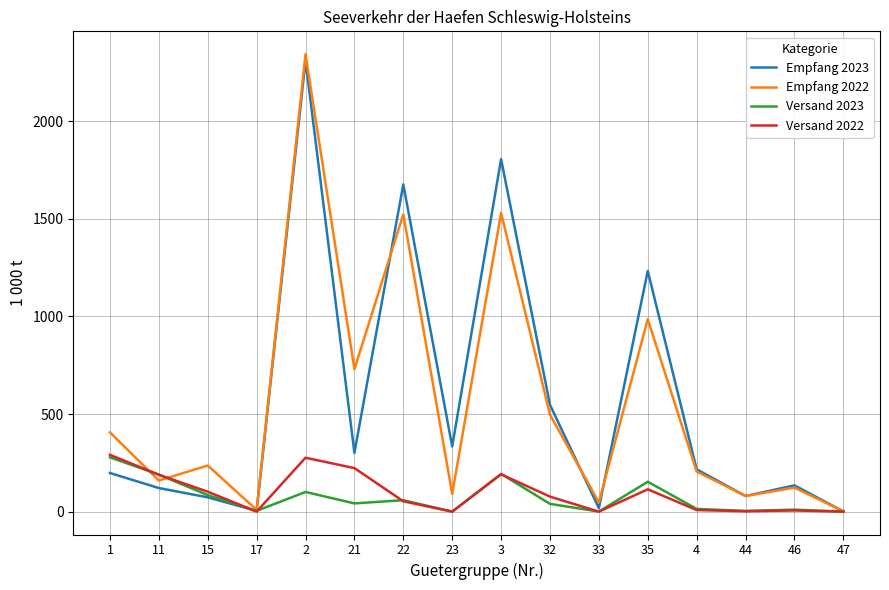

What is the greatest value displayed?

2344.1